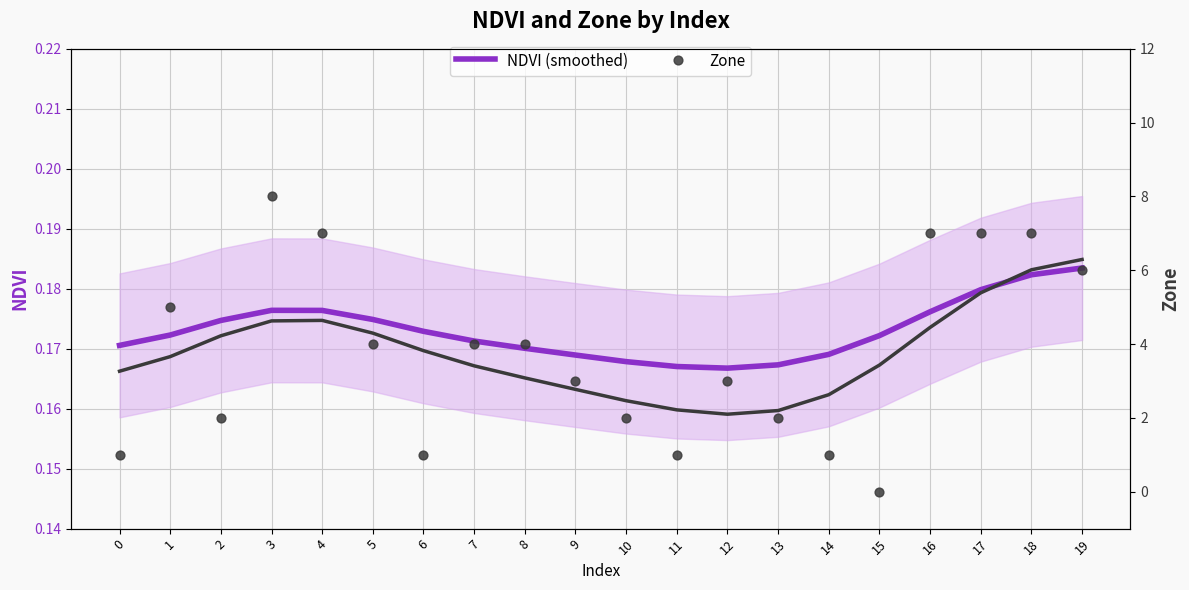

Is the value of NDVI (smoothed) at 13 greater than the value of Zone at 12?

No